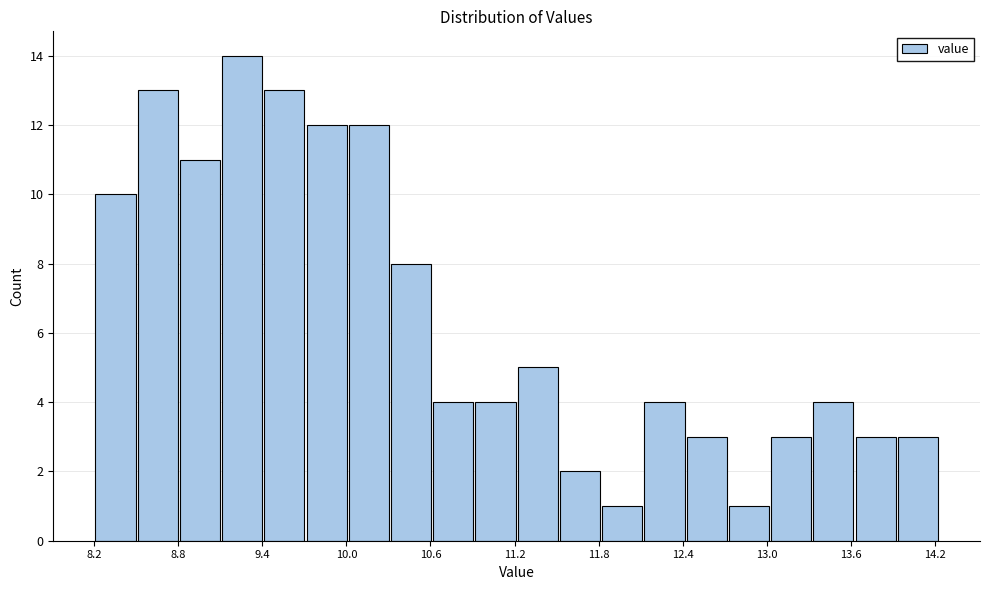

Read against the x-axis, roughly where is the centre of the tallest bar?

9.3